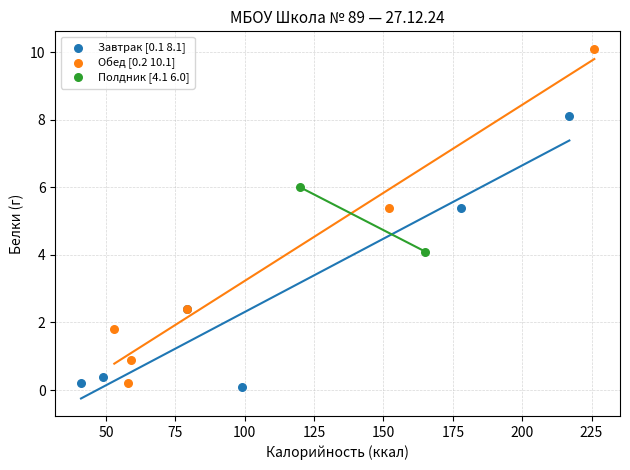

Which series contains the highest Y value?

Обед [0.2 10.1]